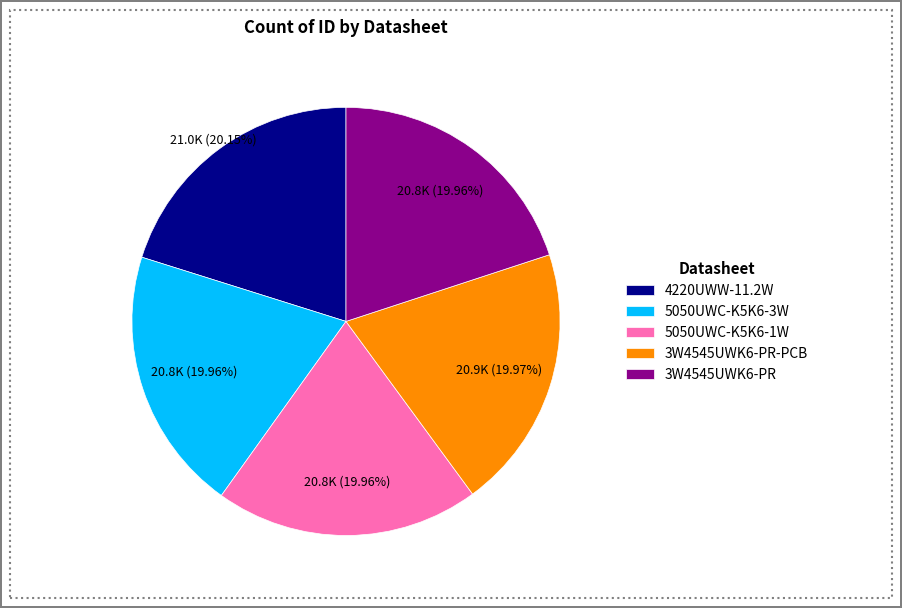

What is the ratio of the value at 3W4545UWK6-PR to the value at 3W4545UWK6-PR-PCB?

1.0